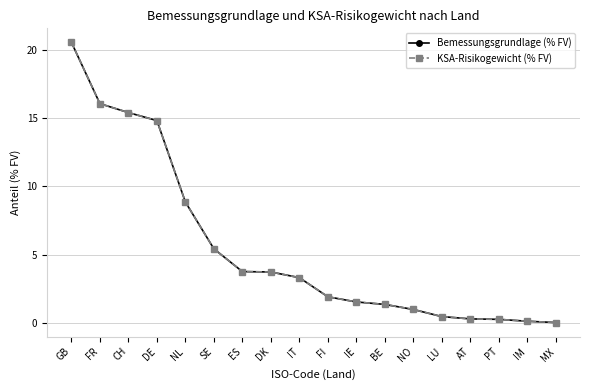

List the labels in order of Bemessungsgrundlage (% FV) value, smallest first.

MX, IM, PT, AT, LU, NO, BE, IE, FI, IT, DK, ES, SE, NL, DE, CH, FR, GB